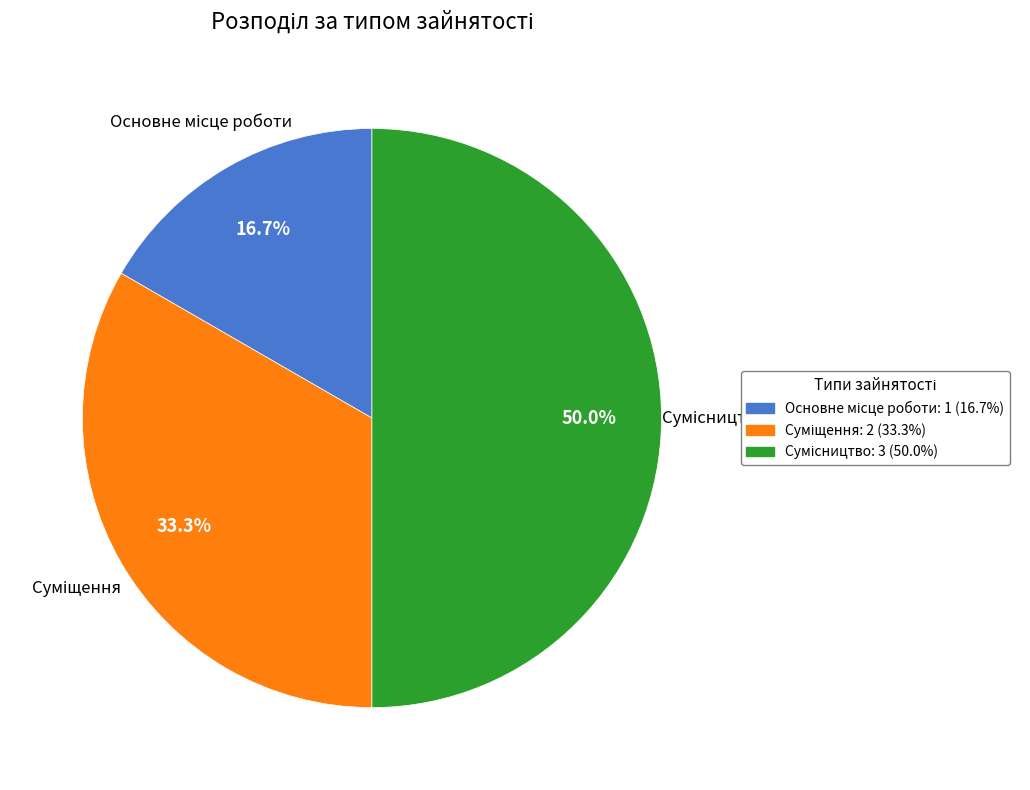

To the nearest percent, what portion does Основне місце роботи represent?

17%